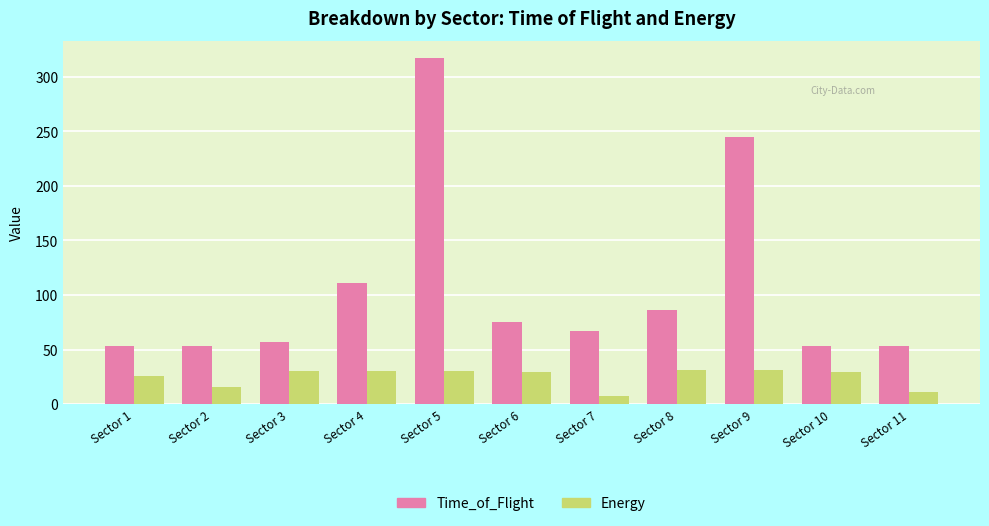

What is the value of the Time_of_Flight bar at the 9th from the left?

245